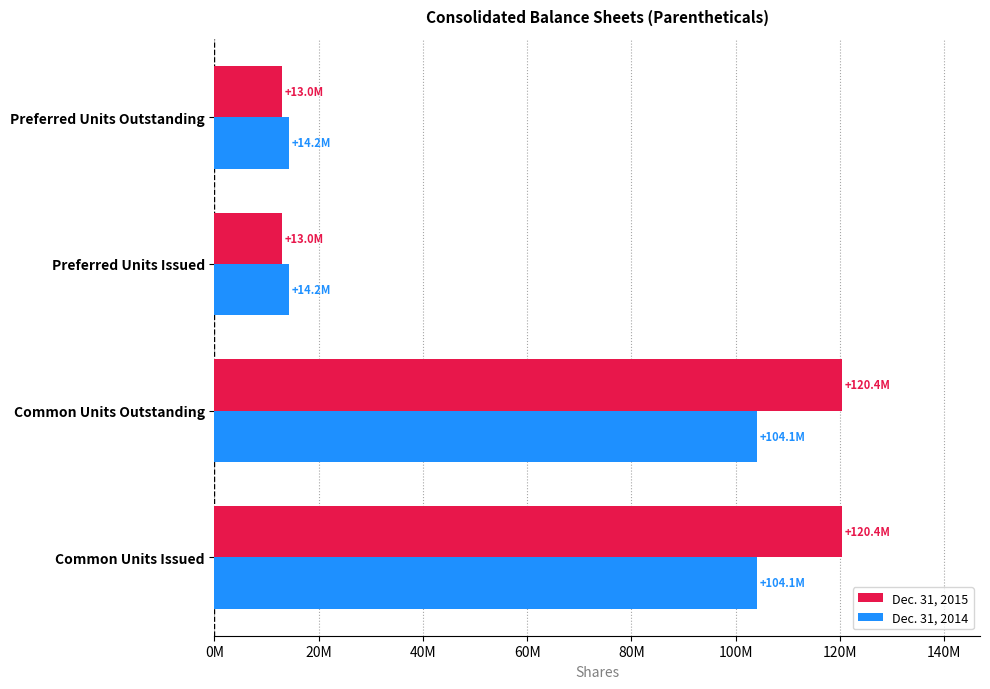

What are all the series names shown in the legend?

Dec. 31, 2015, Dec. 31, 2014